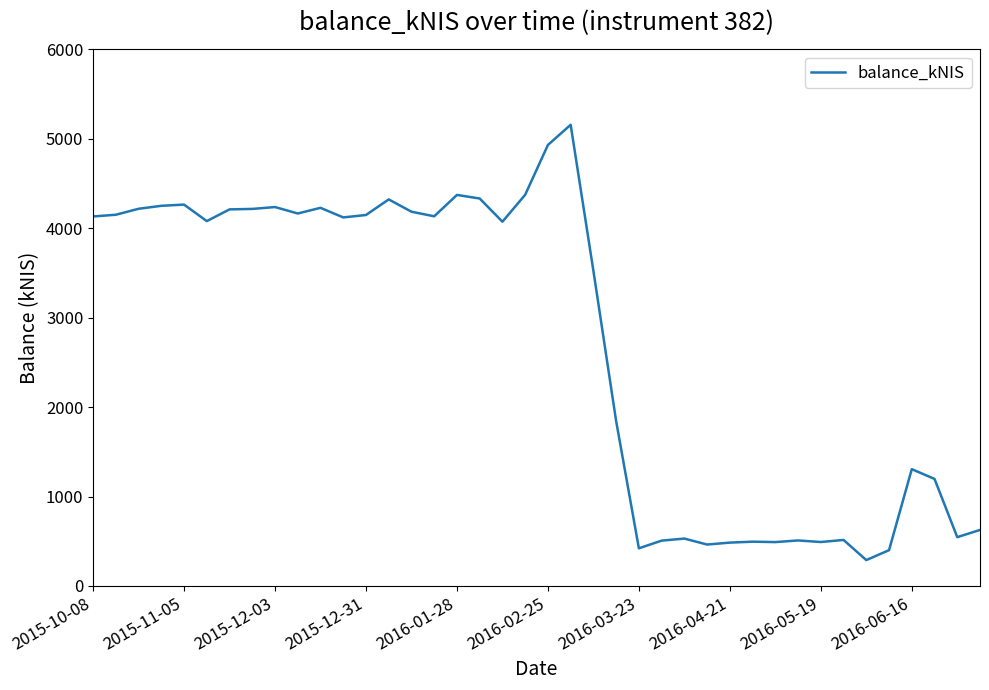

What is the minimum value shown in the chart?

289.1